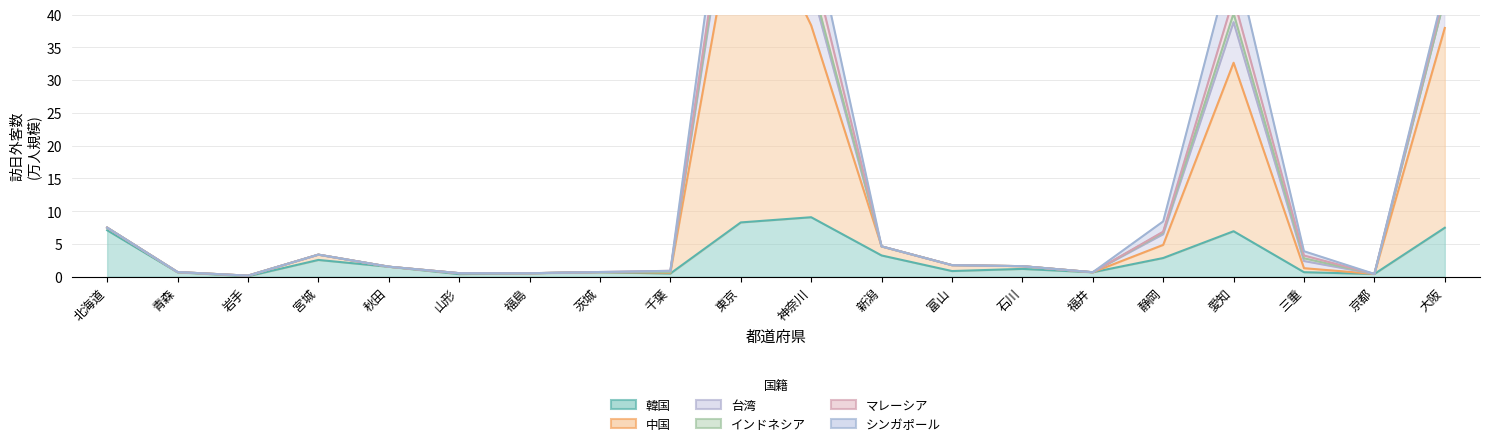

Between 静岡 and 秋田, which is larger?

静岡